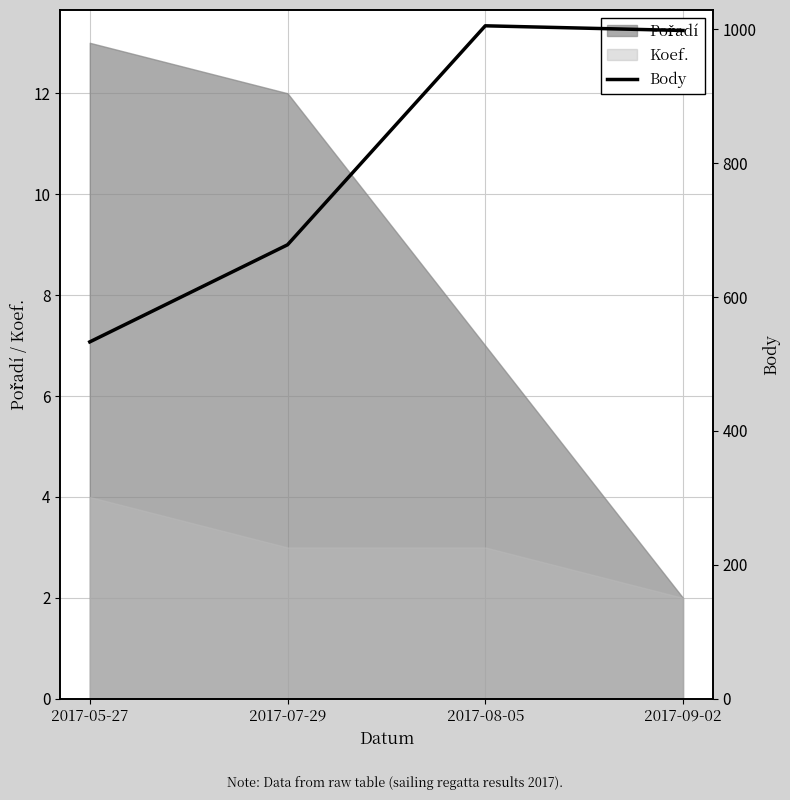

The chart shows a value of 1375 at 2017-08-05. True or false?

False